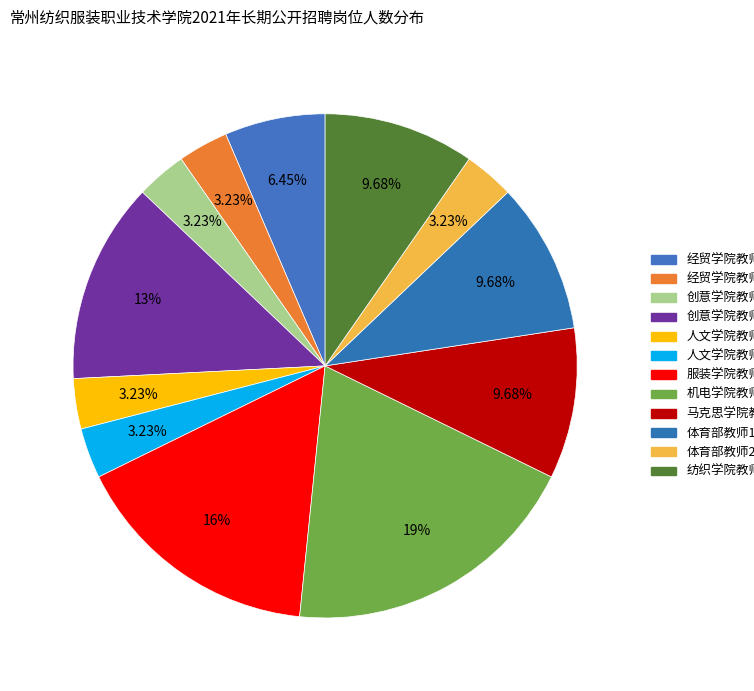

How many slices are in this pie chart?

12